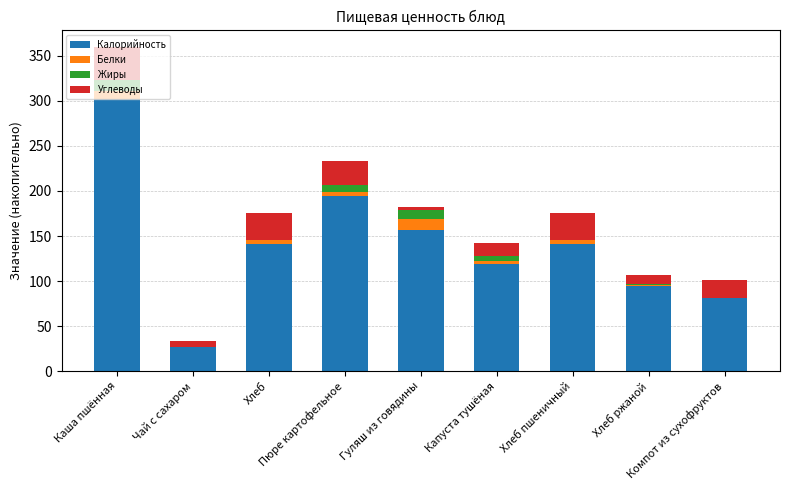

How many series are shown in this chart?

4